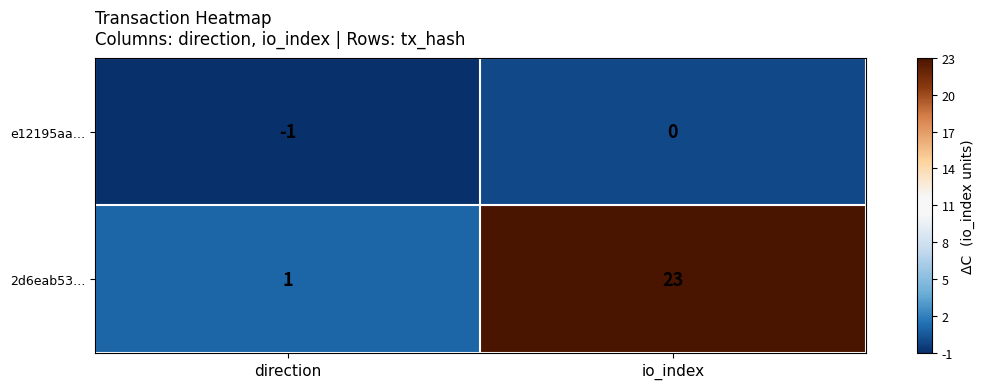

At which label is 2d6eab53… closest to 12?

direction